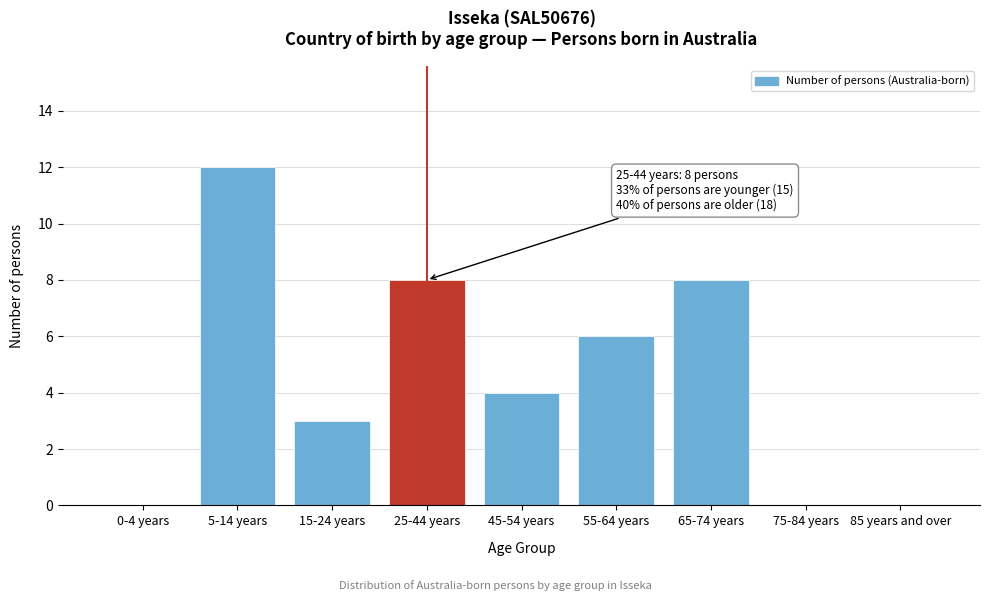

Reading left to right, transcribe all the data shown in this chart.

0-4 years=0	5-14 years=12	15-24 years=3	25-44 years=8	45-54 years=4	55-64 years=6	65-74 years=8	75-84 years=0	85 years and over=0